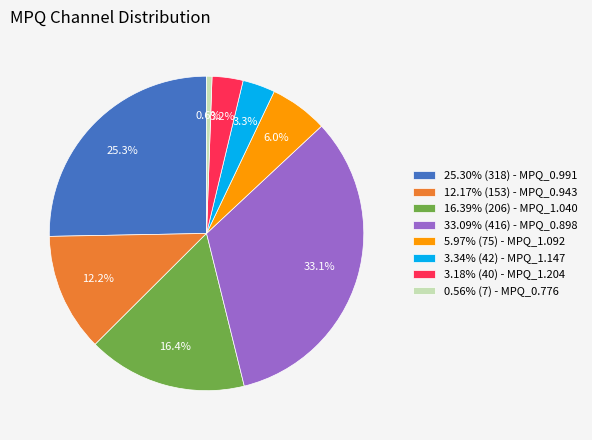

How many segments does this pie chart have?

8